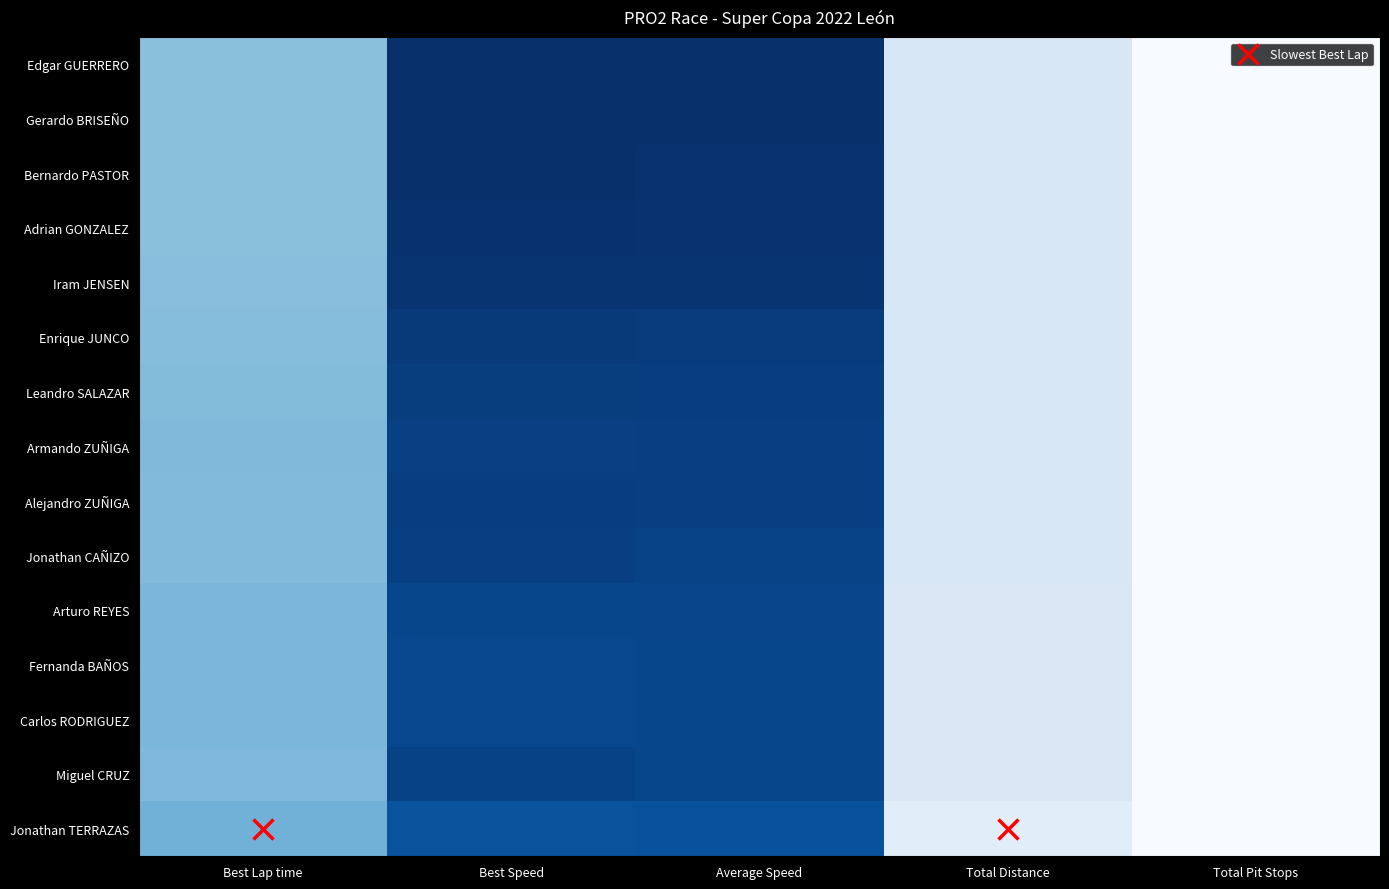

What is the spread (max minus min) of values at Total Distance?

4.8